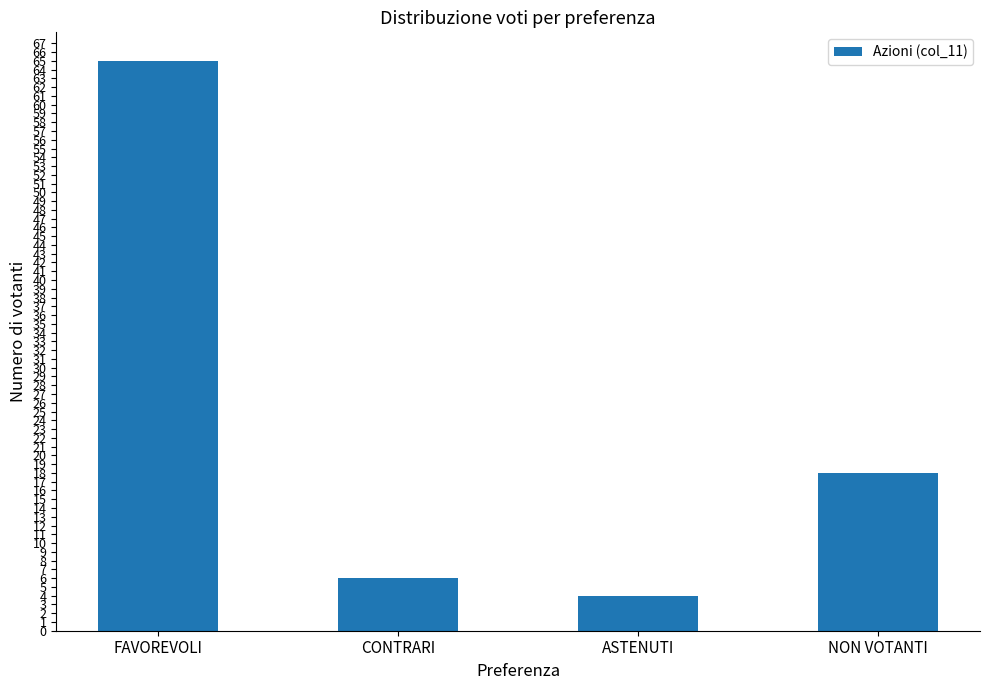

Reading left to right, list all the values displayed in this chart.

FAVOREVOLI=65	CONTRARI=6	ASTENUTI=4	NON VOTANTI=18